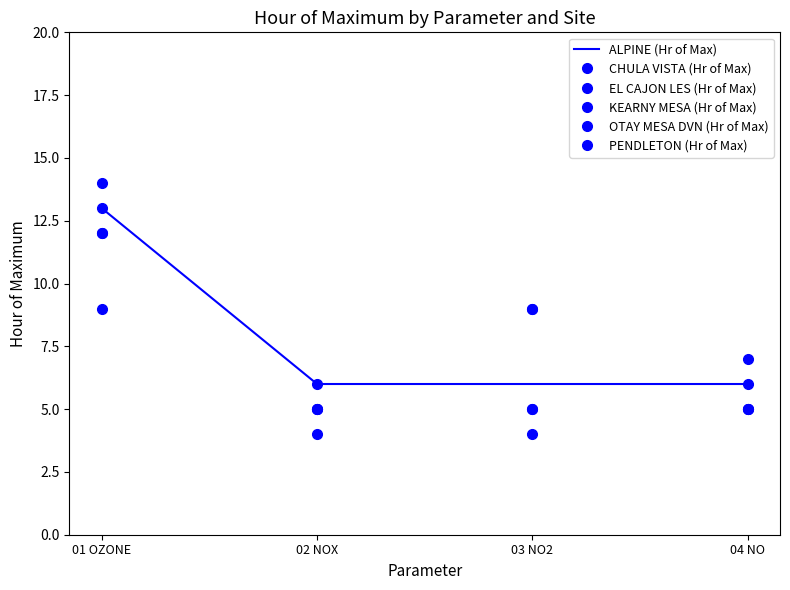

Which has a higher value, 04 NO or 01 OZONE?

01 OZONE